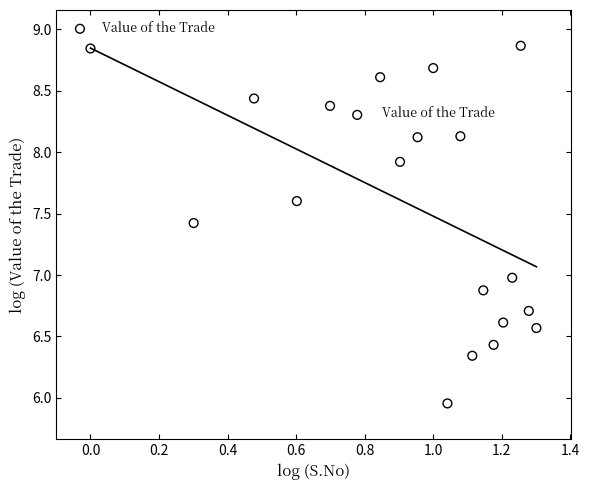

What is the range of X values (max minus min)?

1.3